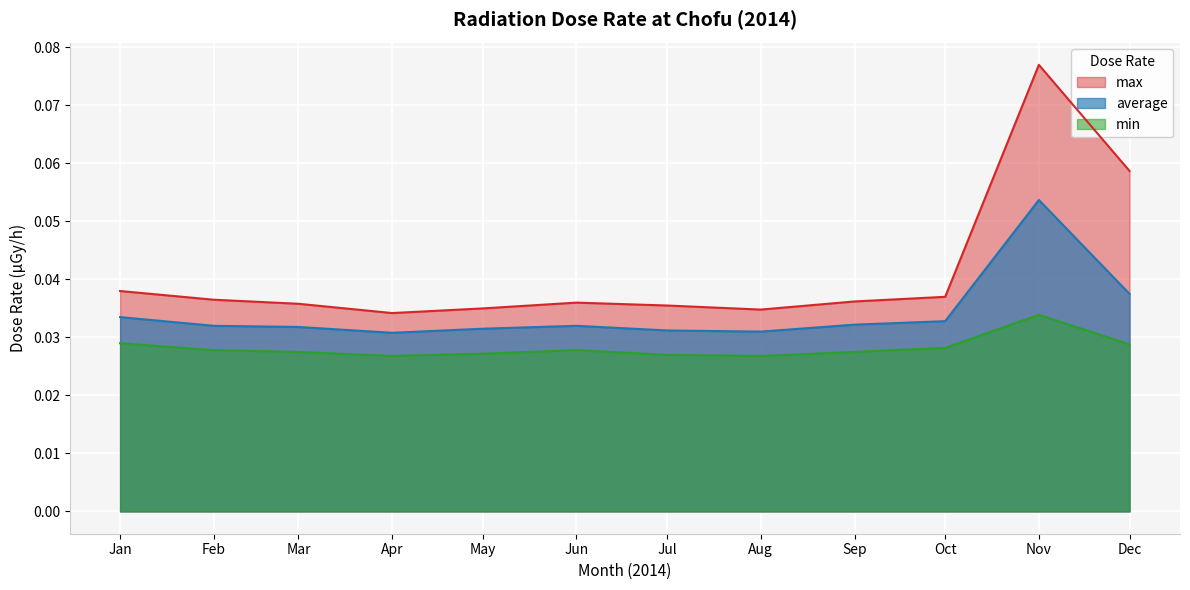

Reading left to right, list all the values displayed in this chart.

max: 0.0	0.0	0.0	0.0	0.0	0.0	0.0	0.0	0.0	0.0	0.1	0.1
average: 0.0	0.0	0.0	0.0	0.0	0.0	0.0	0.0	0.0	0.0	0.1	0.0
min: 0.0	0.0	0.0	0.0	0.0	0.0	0.0	0.0	0.0	0.0	0.0	0.0